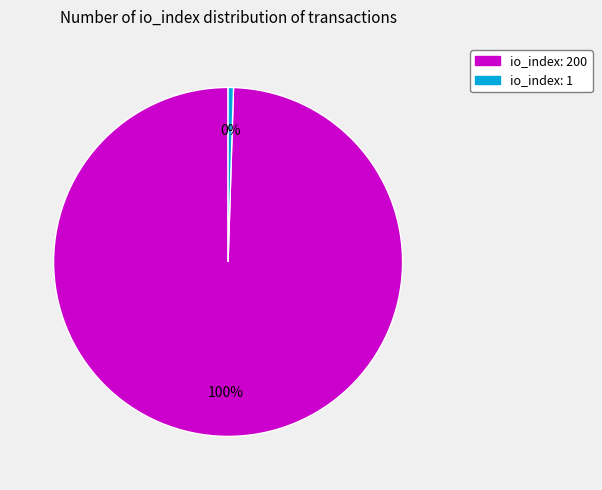

Which slice is the smallest?

io_index: 1